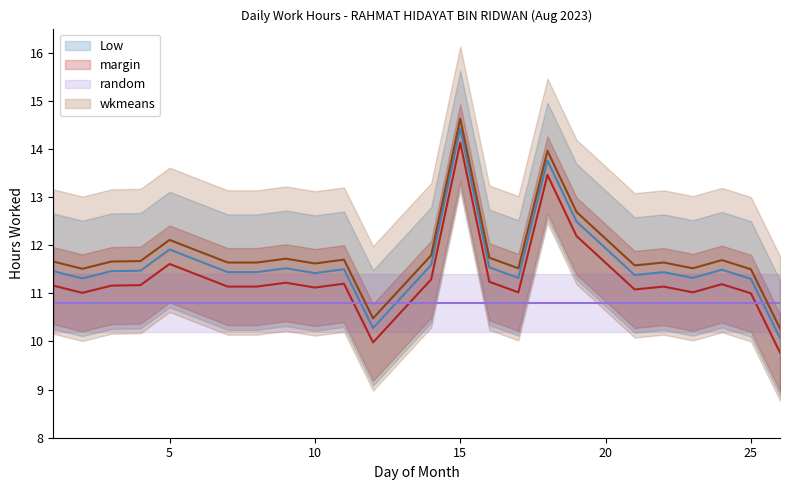

The value at 4 is 11.5. True or false?

True